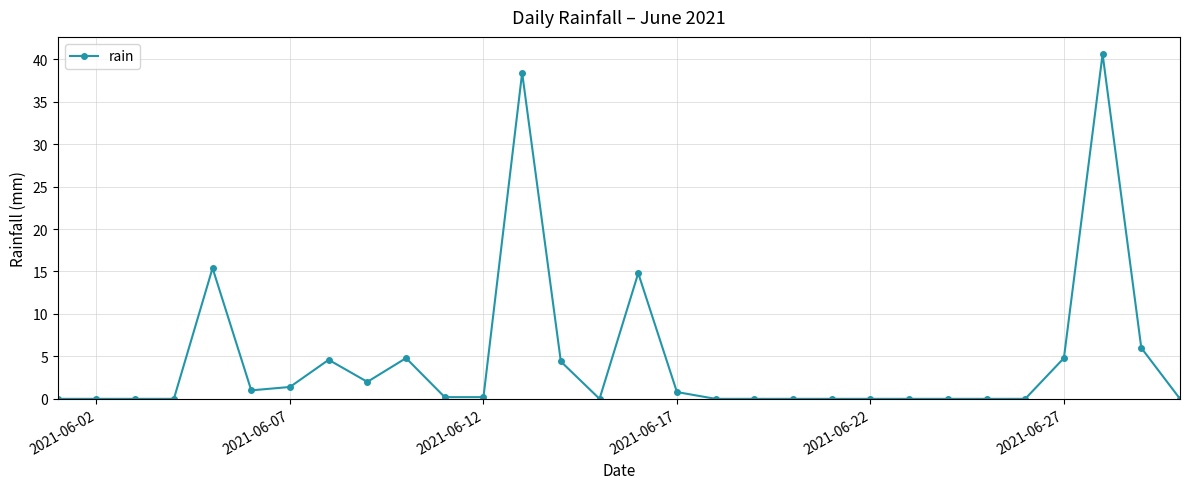

What is the value of the 28th point from the left?

40.6